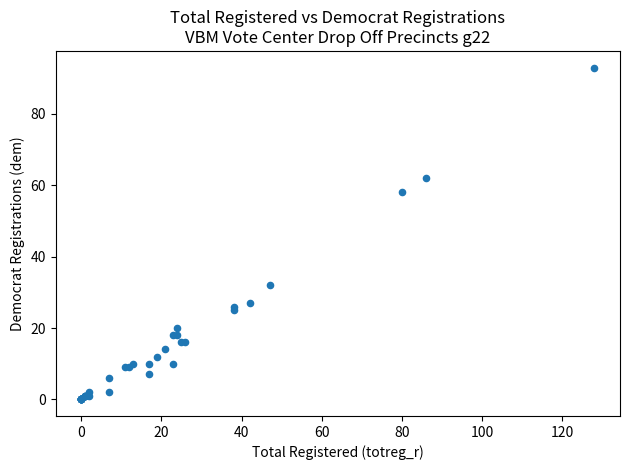

What Y value in the scatter plot is closest to 46?

58